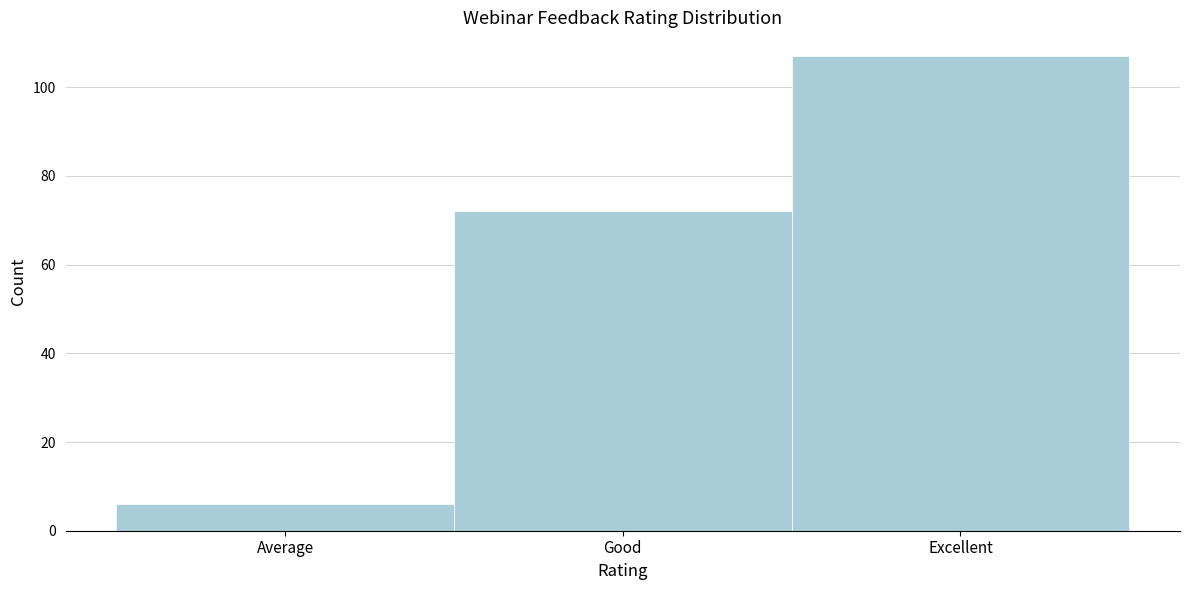

Reading left to right, list all the values displayed in this chart.

6	72	107